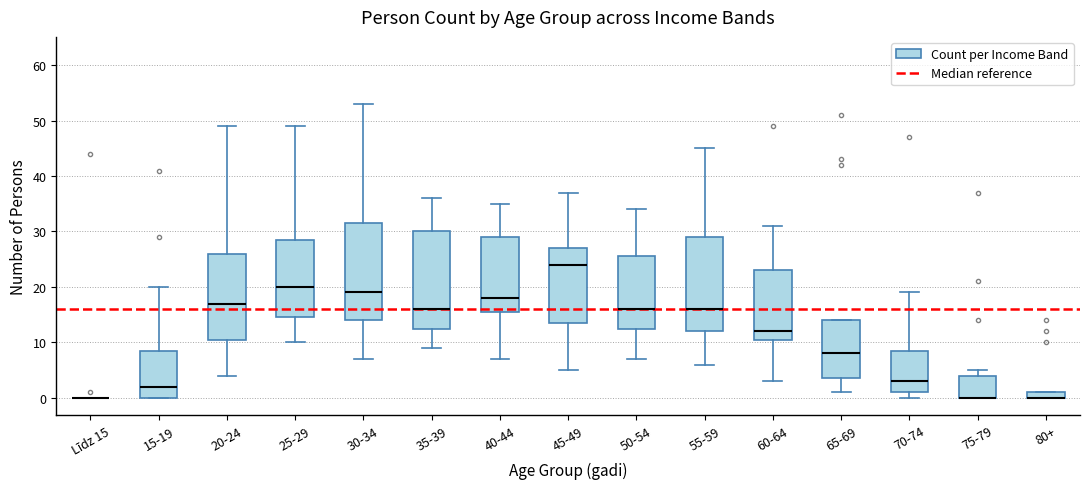

Where does the median line of the box for 30-34 sit on the y-axis? The values are not printed on the chart, so give them approximately, as read against the axis.

19